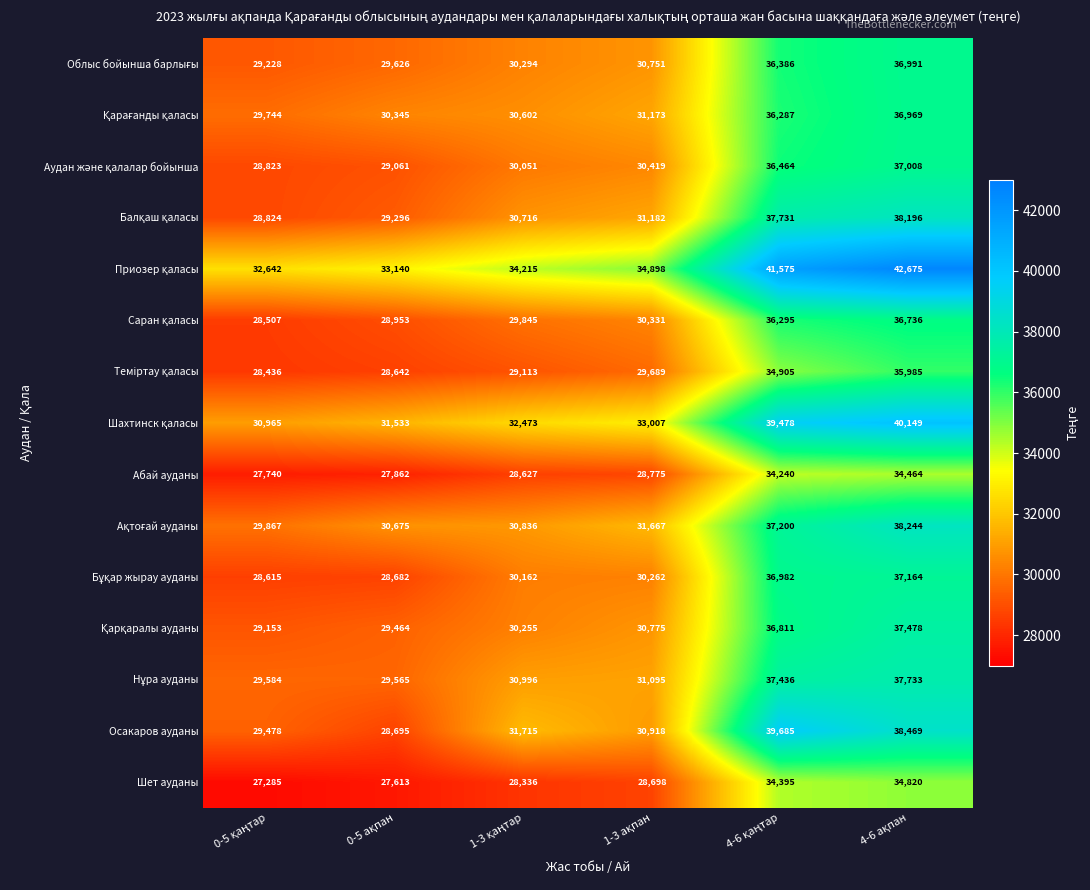

What is the minimum value shown in the chart?

27285